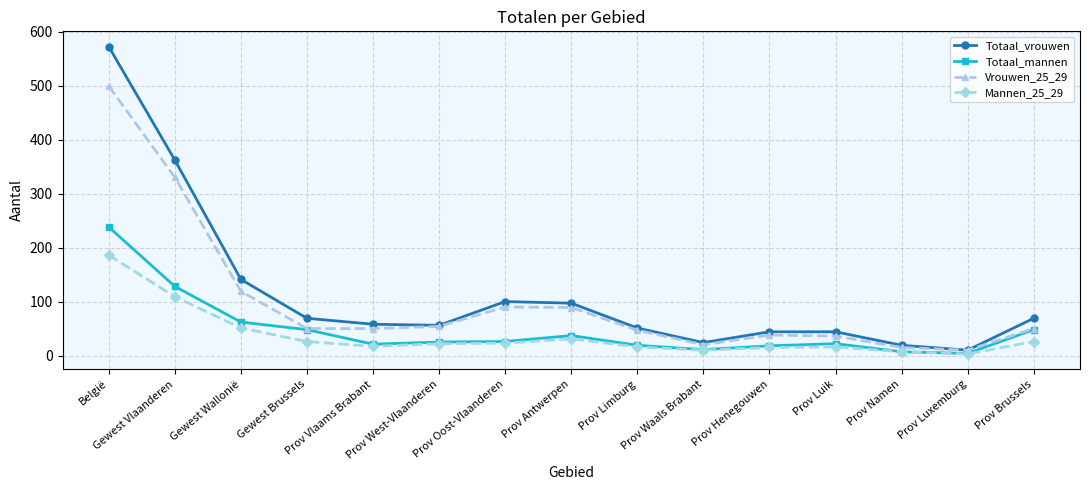

What position from the left is Prov Luik?

12